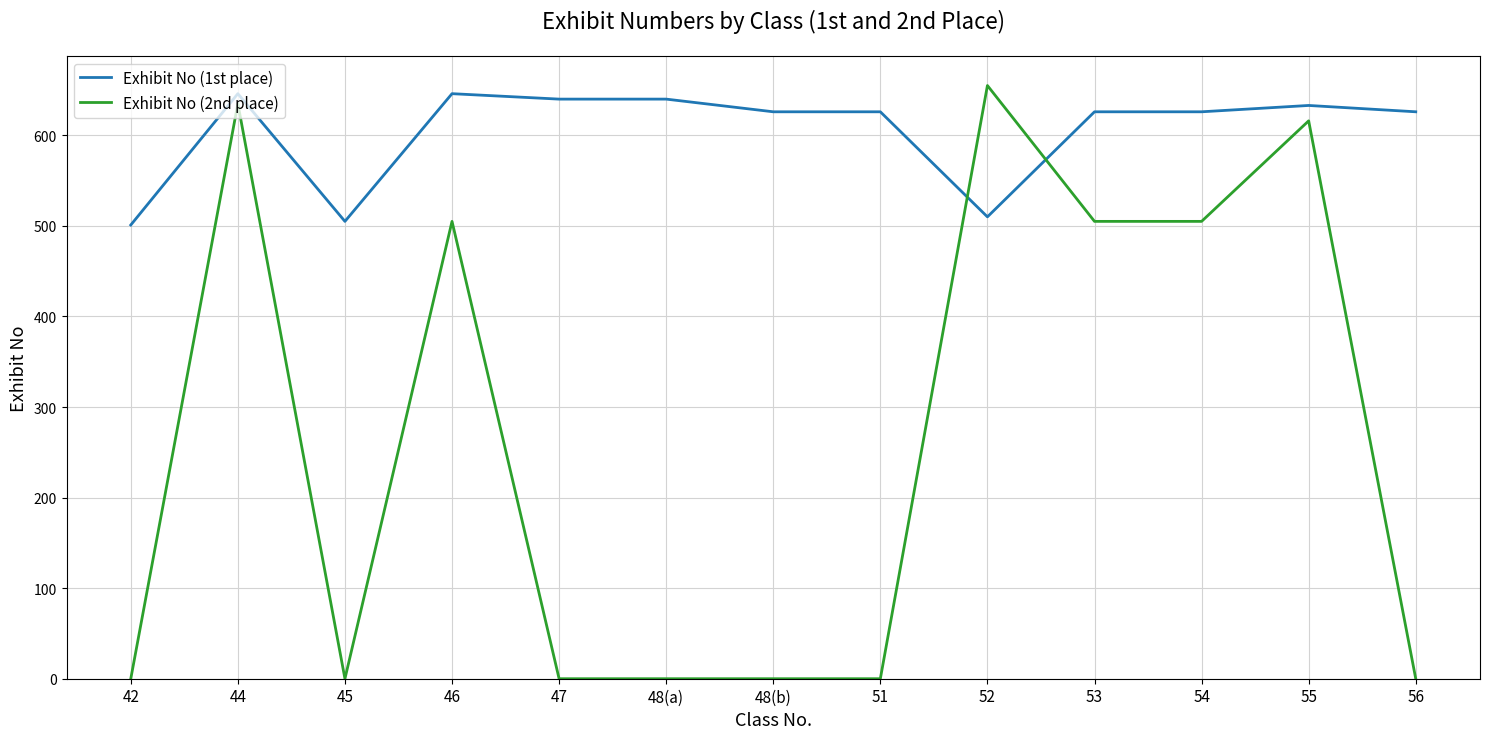

Does the chart have visible grid lines?

Yes